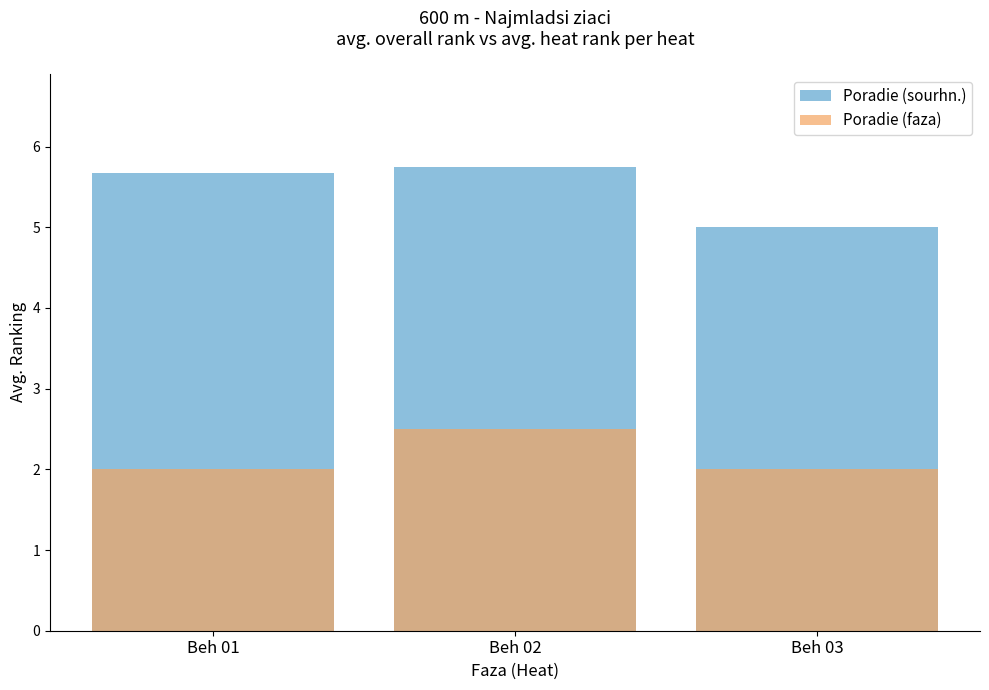

Is it true that Poradie (faza) equals 2.0 at Beh 01?

True